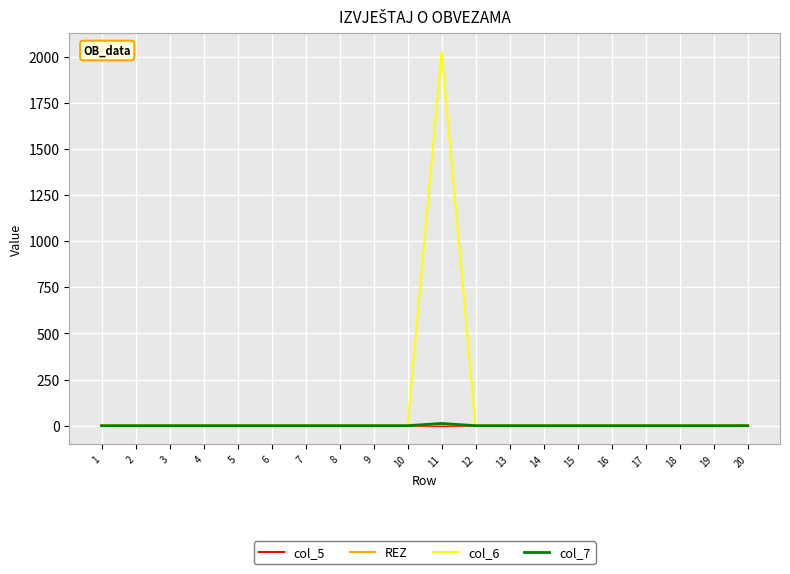

What is the greatest value displayed?

2024